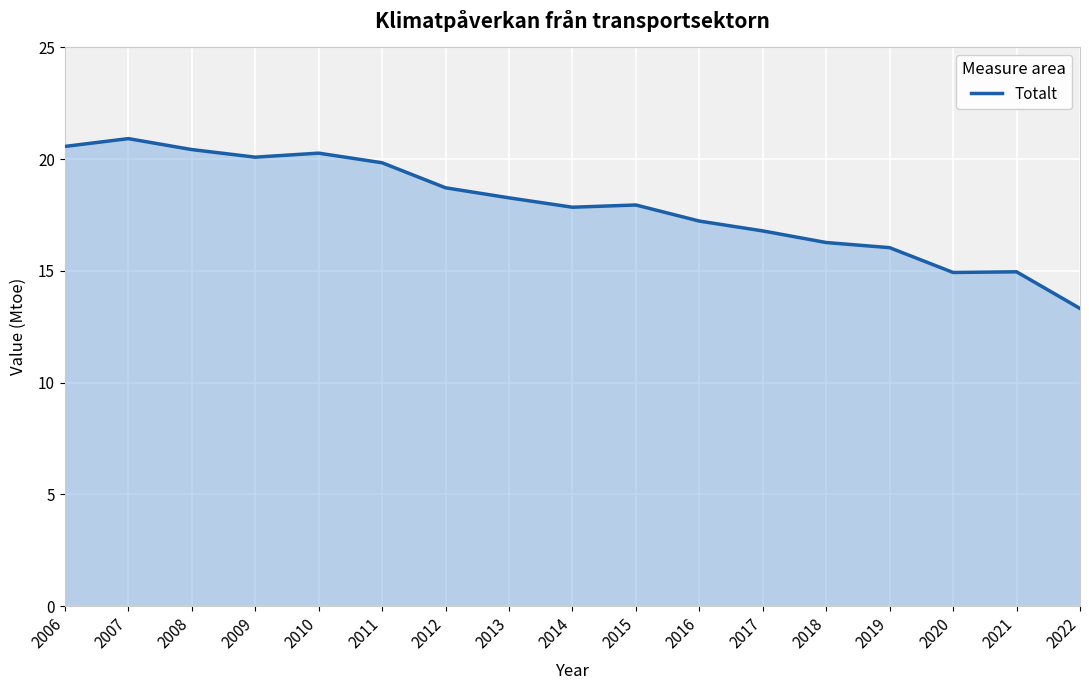

Does the chart display data point markers on the line(s)?

No